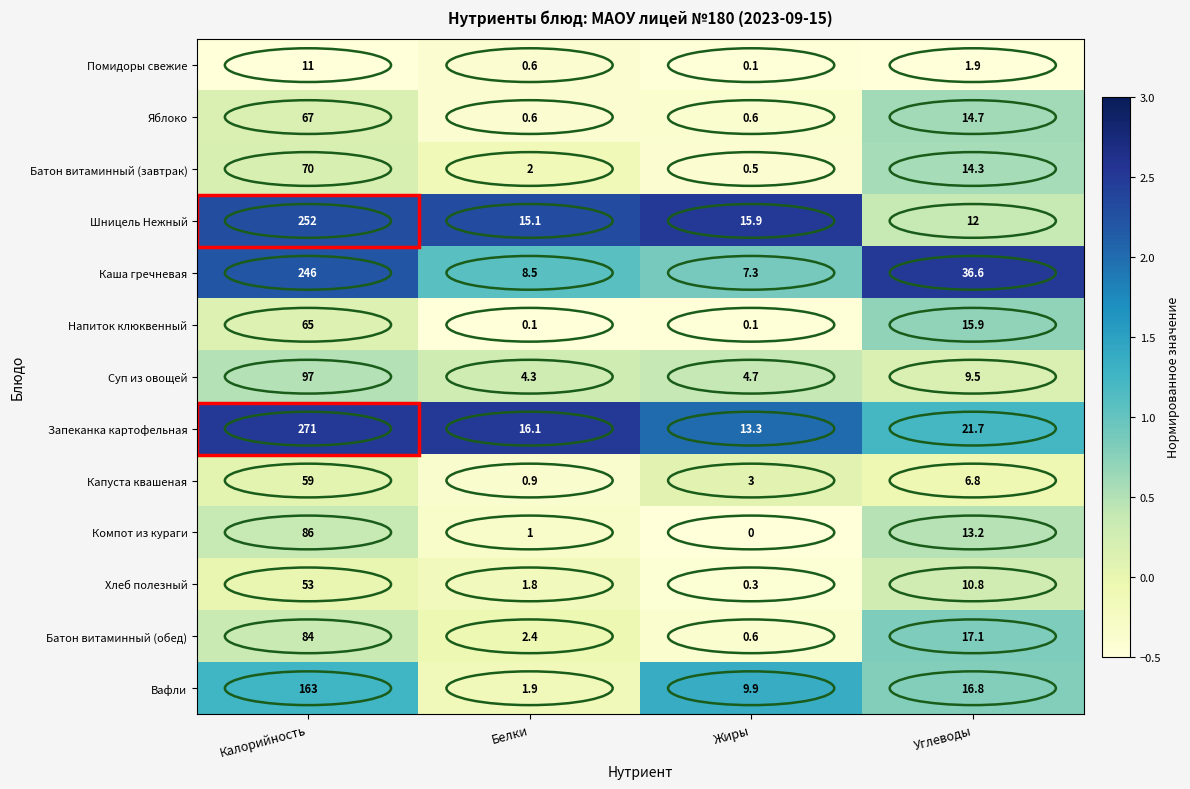

At how many categories does at least one series exceed 1?

4